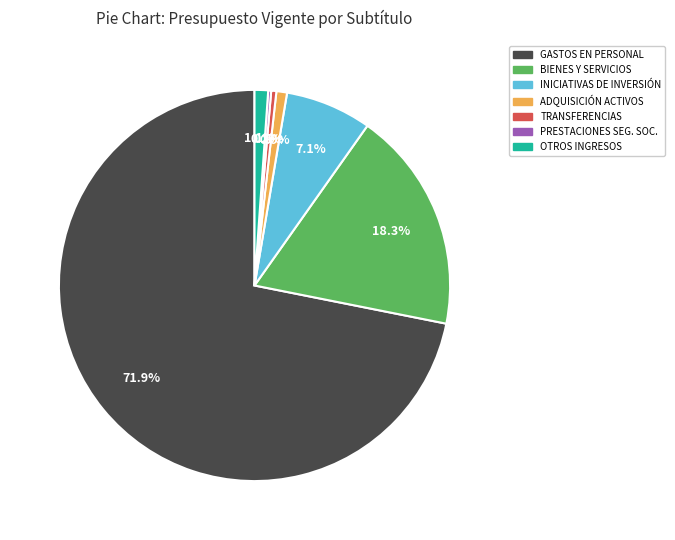

What is the ratio of the value at BIENES Y SERVICIOS to the value at ADQUISICIÓN ACTIVOS?

20.9